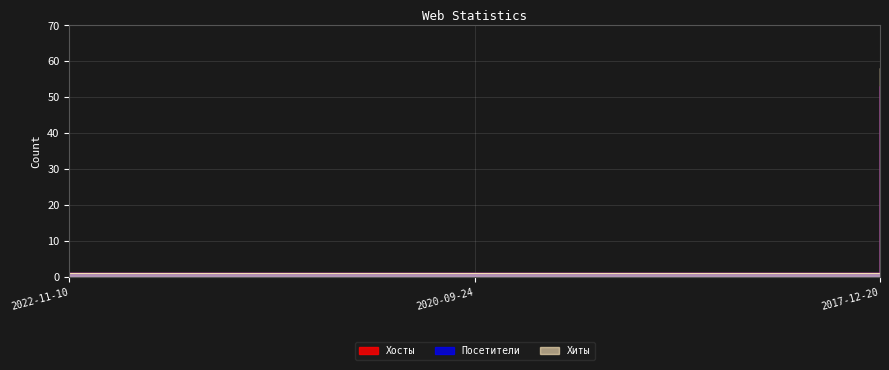

Reading left to right, what are all the values shown in this chart?

Хосты: 2022-11-10=1	2020-09-24=1	2017-12-20=53
Посетители: 2022-11-10=1	2020-09-24=1	2017-12-20=53
Хиты: 2022-11-10=1	2020-09-24=1	2017-12-20=58